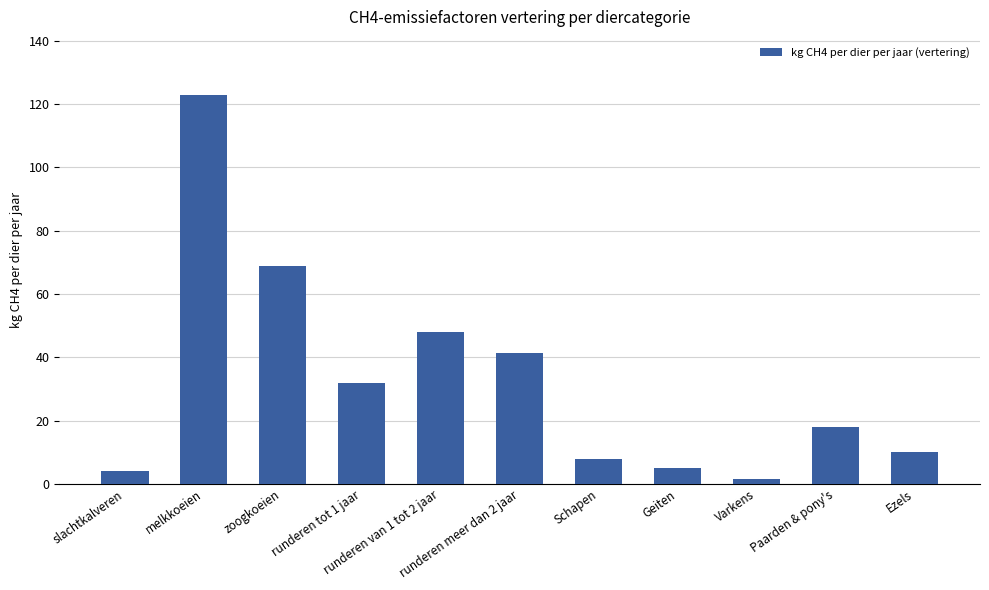

The value at Geiten is 5.0. True or false?

True